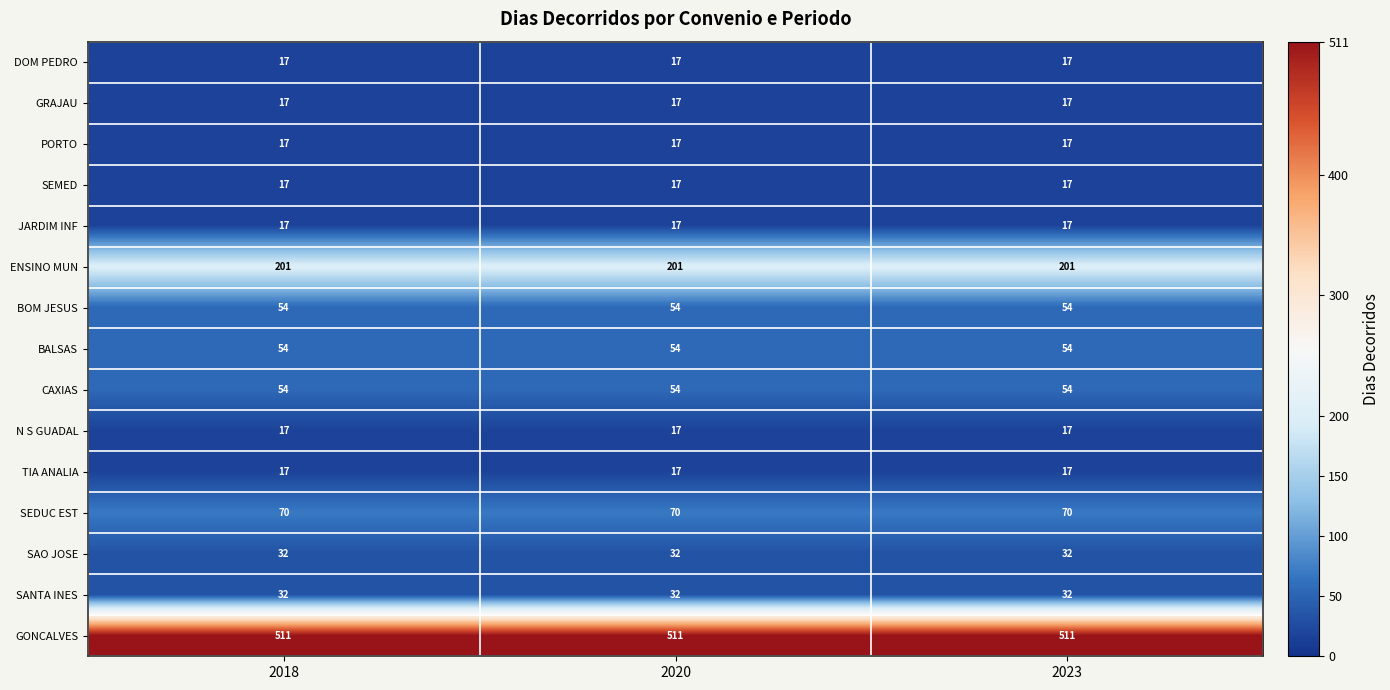

What is the spread (max minus min) of values at 2020?

494